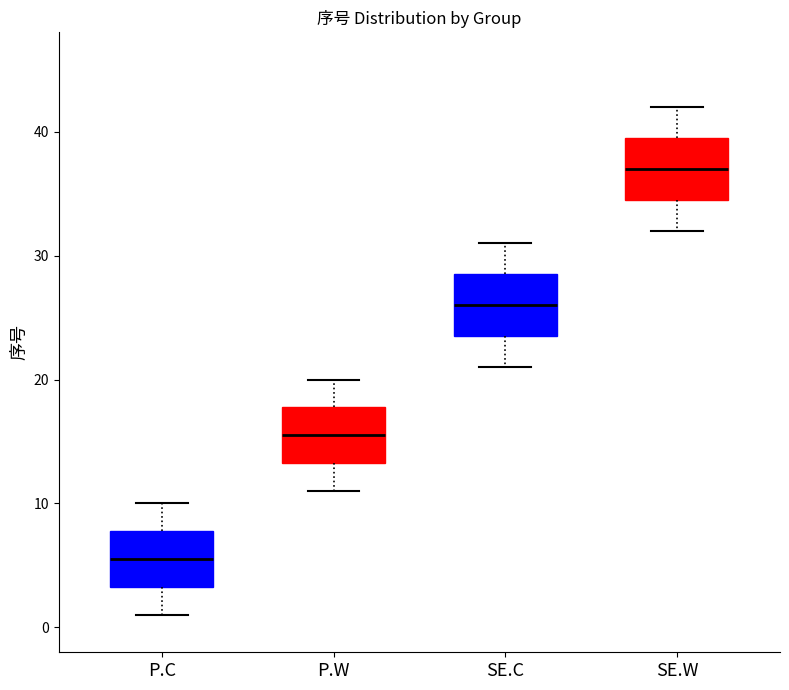

Where is the upper edge of the box for P.C on the y-axis? The values are not printed on the chart, so give them approximately, as read against the axis.

8